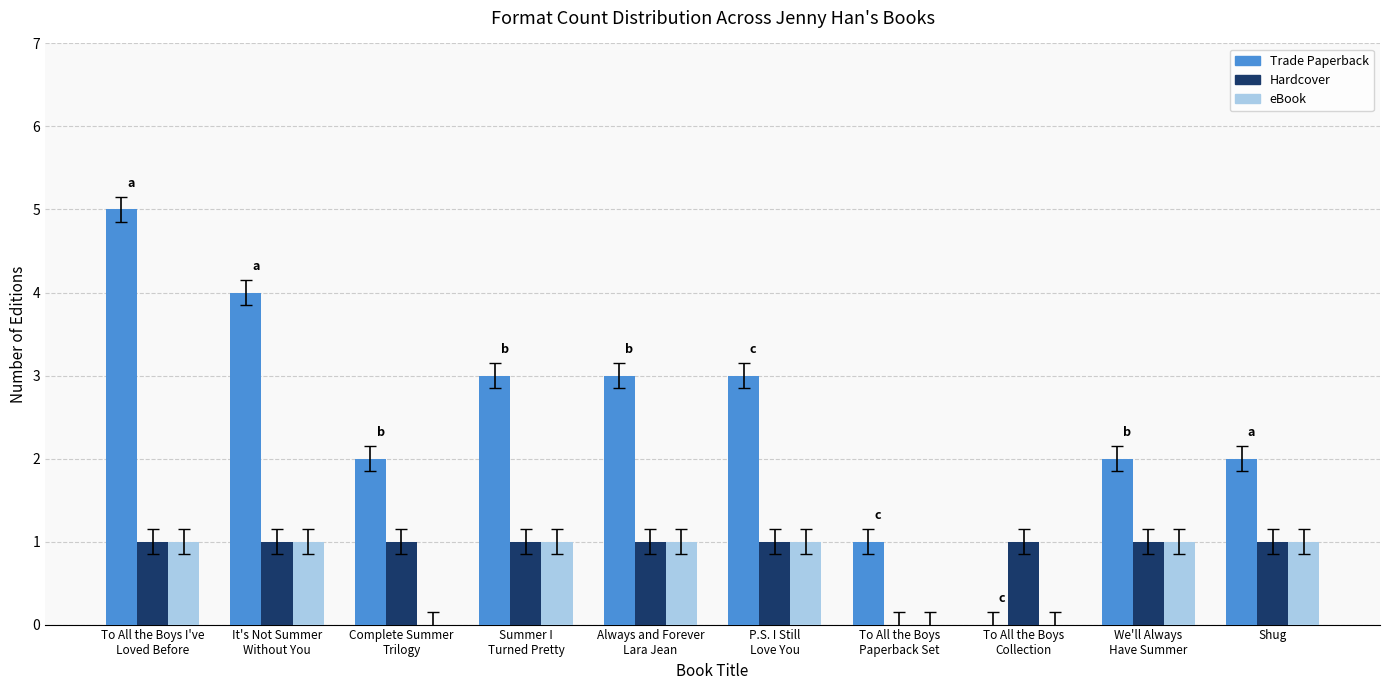

Which series has the largest total across all categories?

Trade Paperback